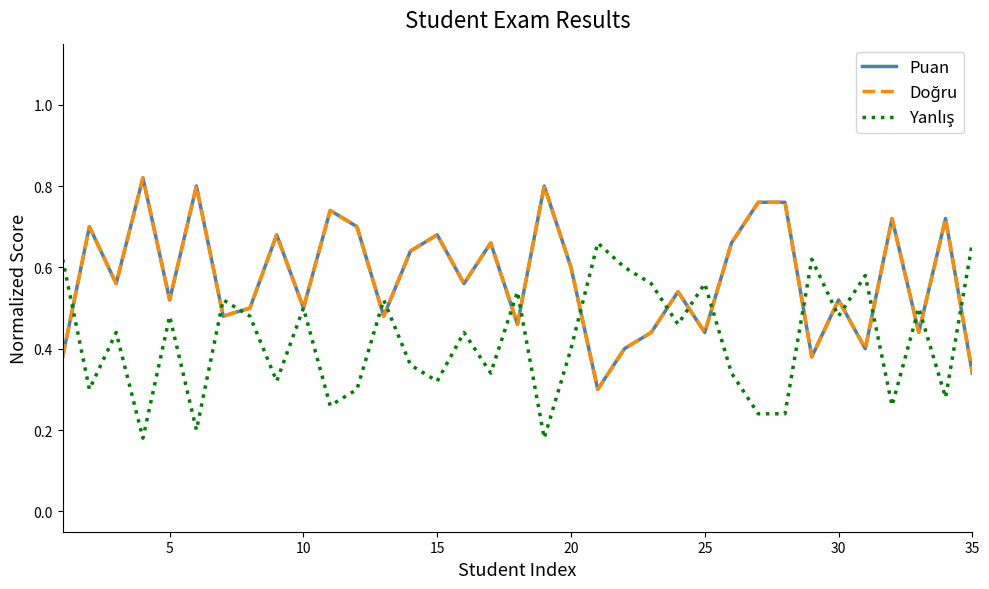

Count the Doğru values in the range 0 to 1.

35